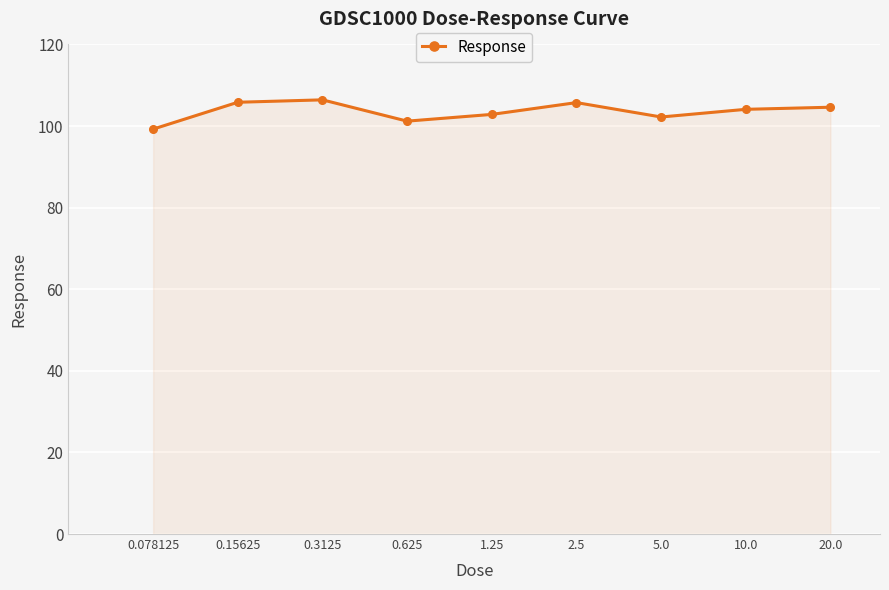

What is the average value?

103.6